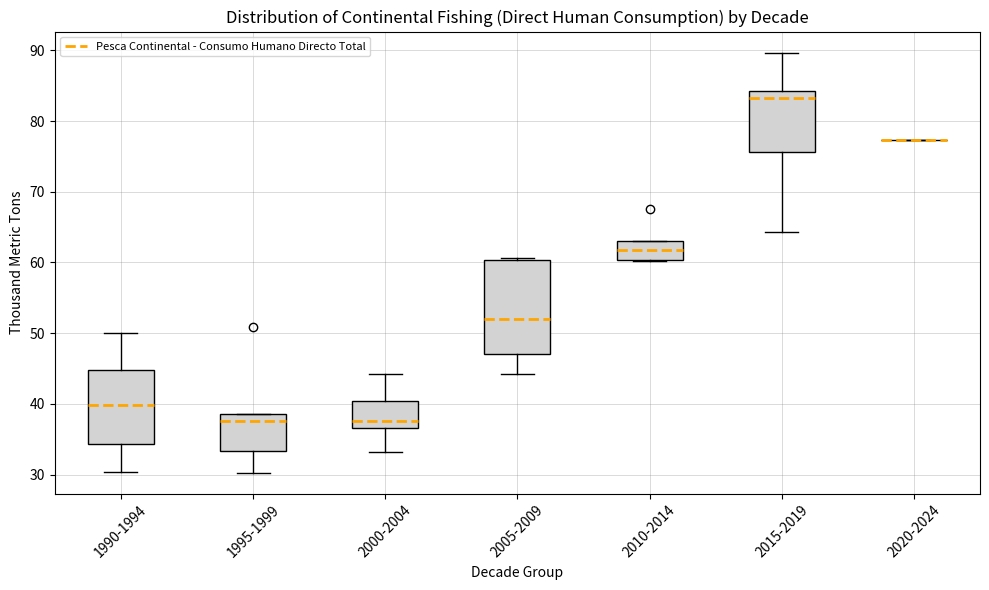

Reading left to right, transcribe this box plot: for each box, give where its median line is, the range the box spans, and where its two whiskers end, as read against the y-axis. The values are not printed on the chart, so give them approximately, as read against the axis.

1990-1994: median 40, box 34 to 45, whiskers 30 to 50
1995-1999: median 38, box 33 to 39, whiskers 30 to 39
2000-2004: median 38, box 37 to 40, whiskers 33 to 44
2005-2009: median 52, box 47 to 60, whiskers 44 to 61
2010-2014: median 62, box 60 to 63, whiskers 60 to 63
2015-2019: median 83, box 76 to 84, whiskers 64 to 90
2020-2024: box collapsed to a line at 77, whiskers 77 to 77